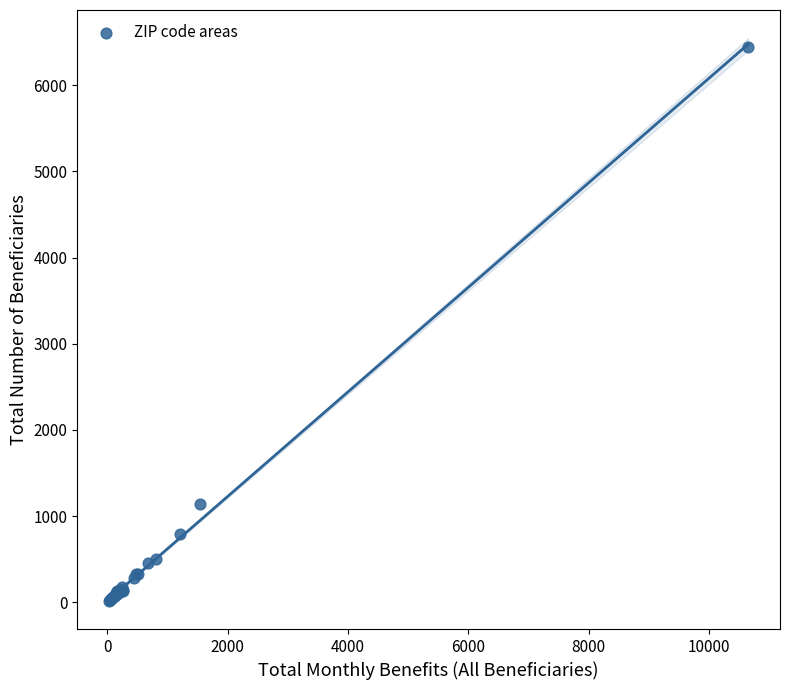

What Y value in the scatter plot is closest to 3230?

1140